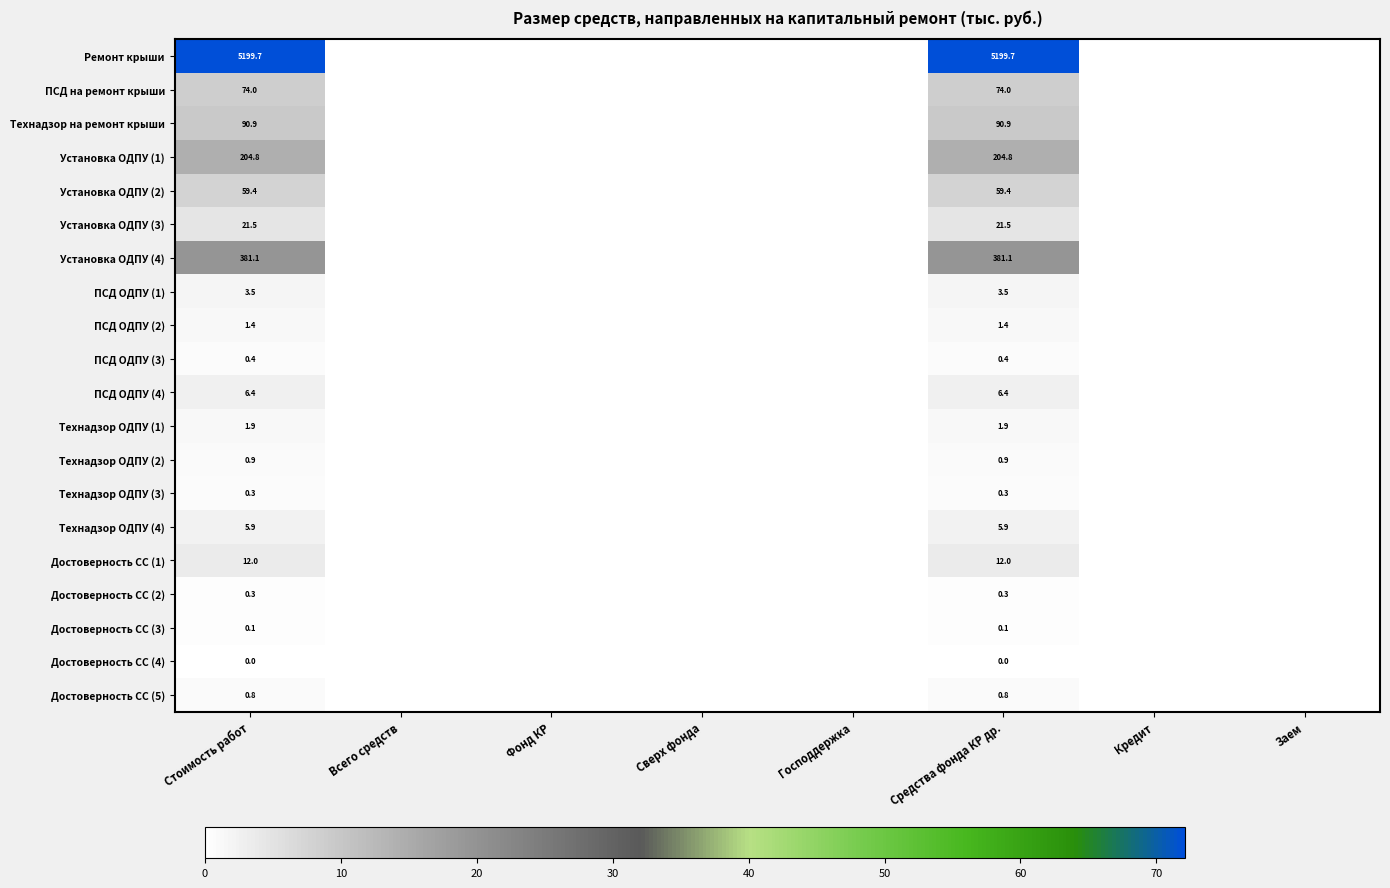

True or false: ПСД ОДПУ (1) has a value of 3.5 at Стоимость работ.

True